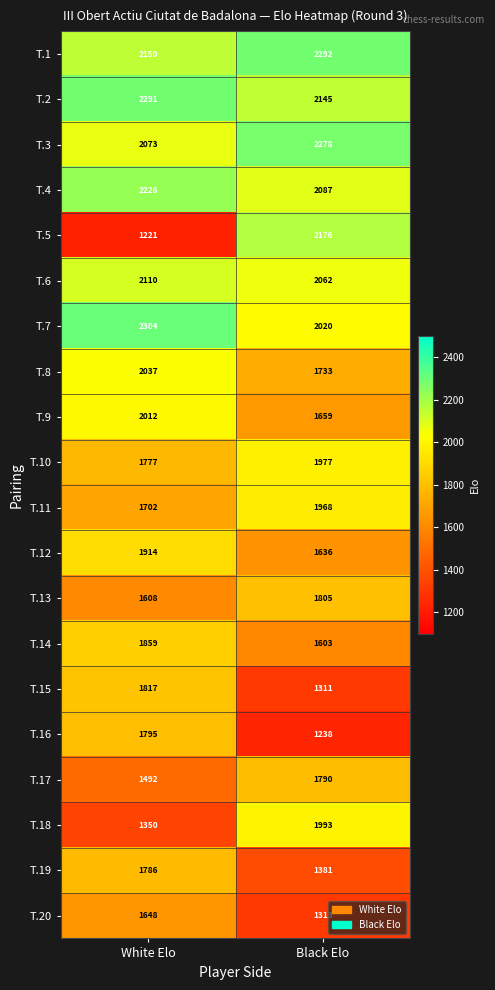

Count the number of data series in this chart.

20